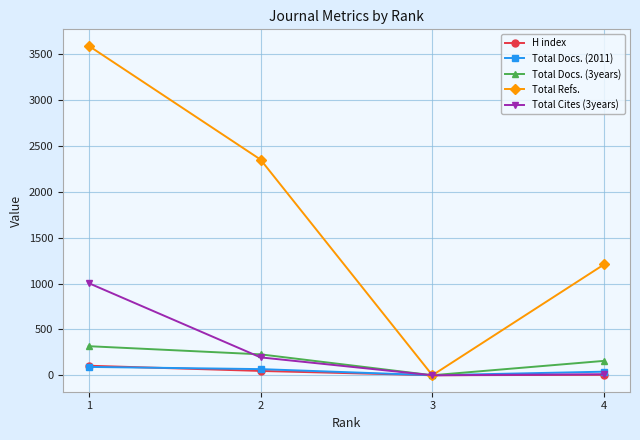

The value of Total Docs. (3years) at 2 is 81. True or false?

False